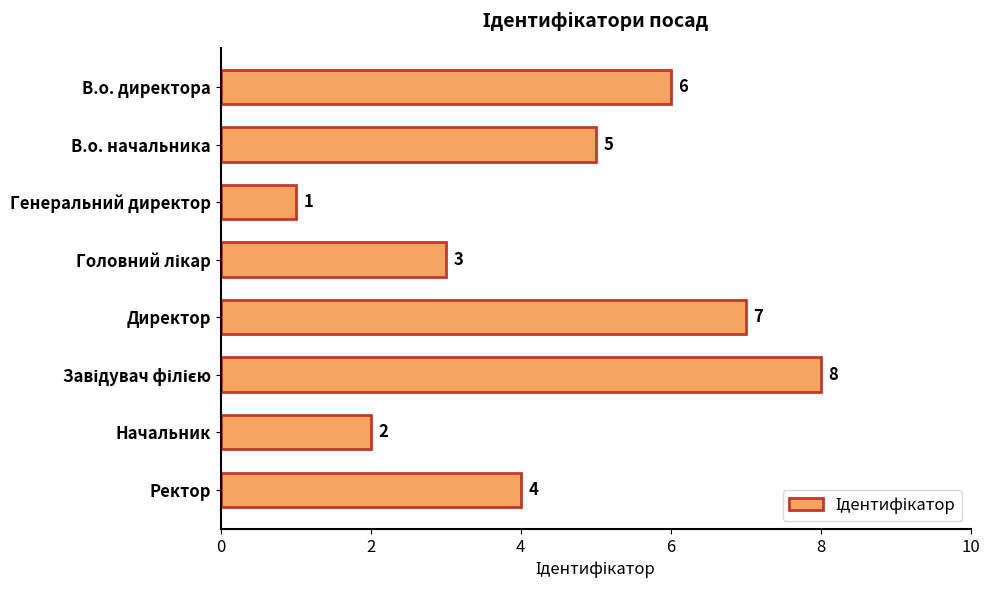

What position from the top is В.о. директора?

1